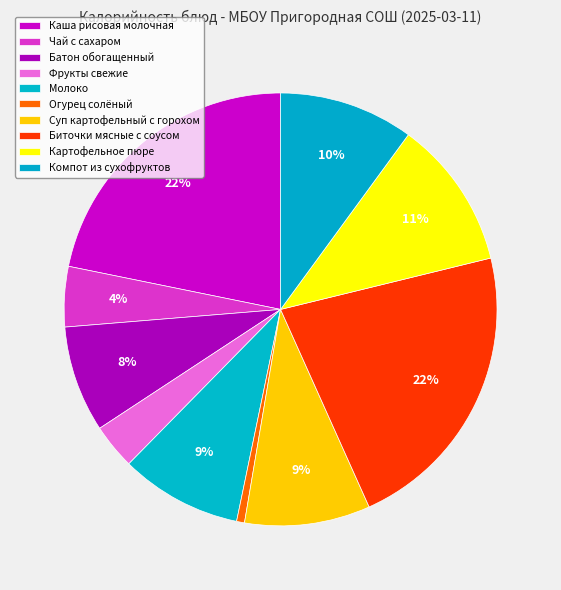

Count the number of slices in the pie.

10